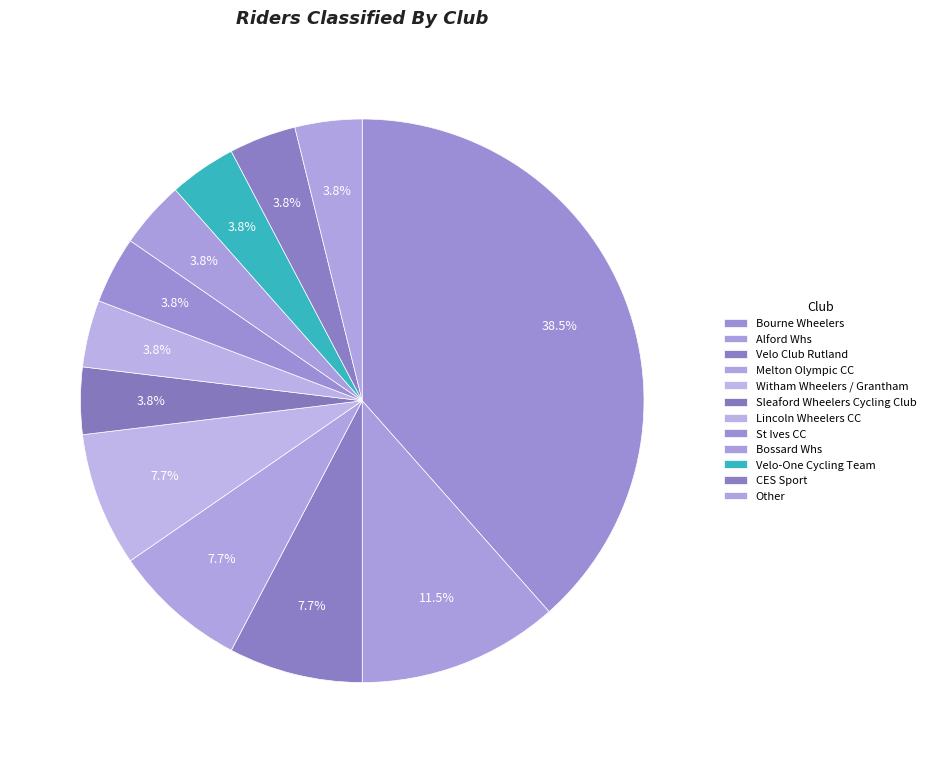

To the nearest percent, what is the combined percentage of Velo-One Cycling Team and CES Sport?

8%